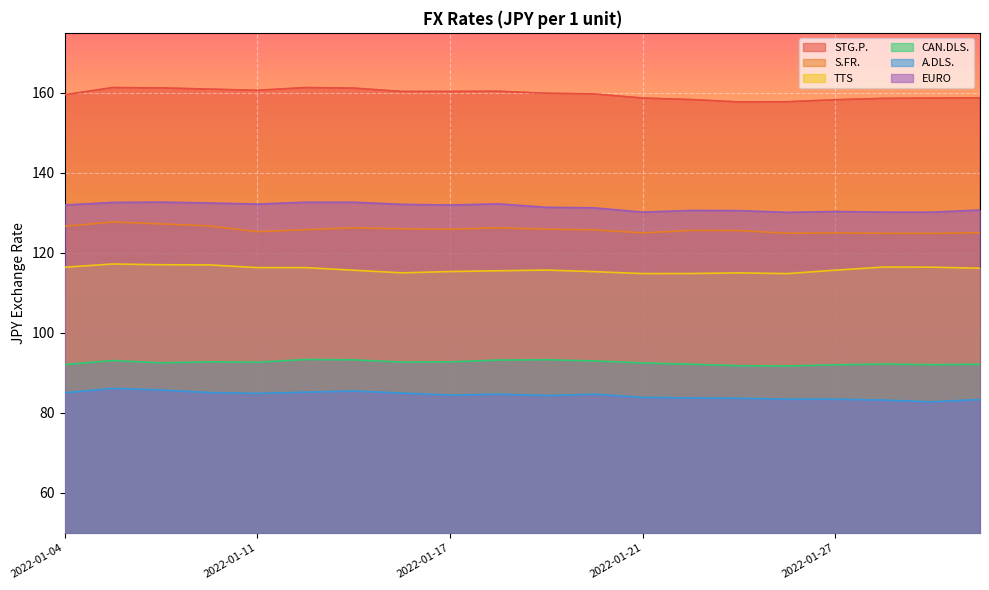

What is the difference between the second highest and second lowest values in the EURO series?

2.5